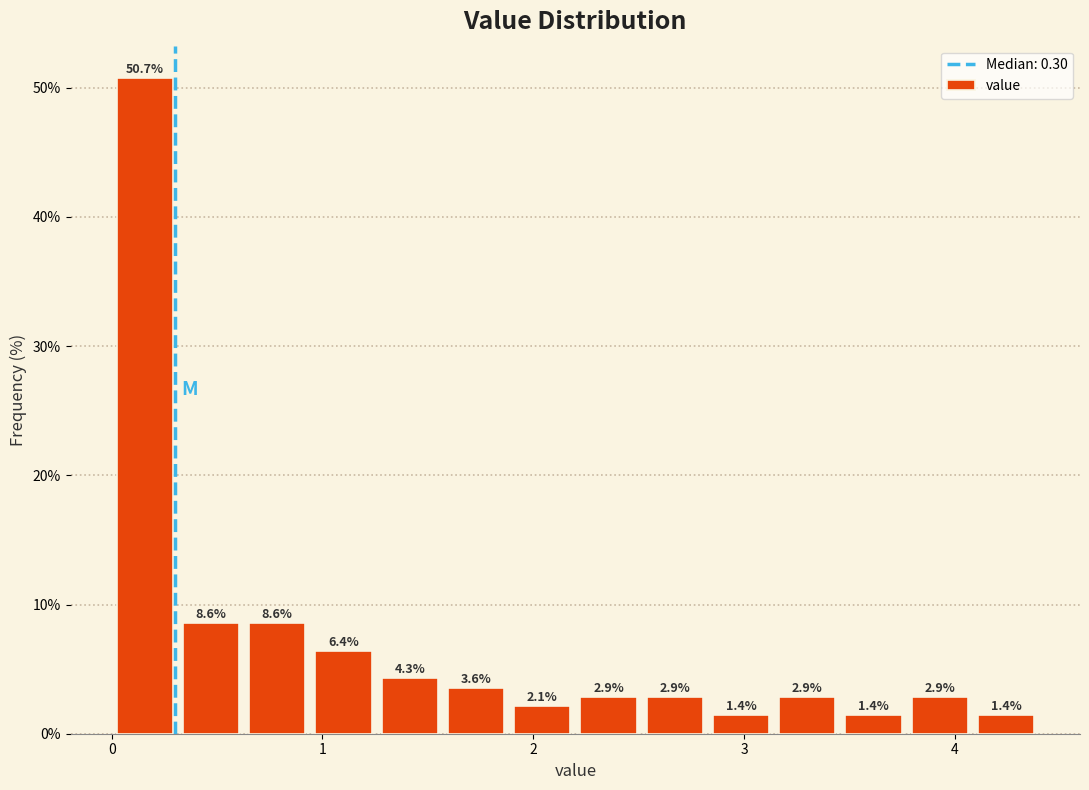

Read against the x-axis, roughly where is the centre of the tallest bar?

0.2